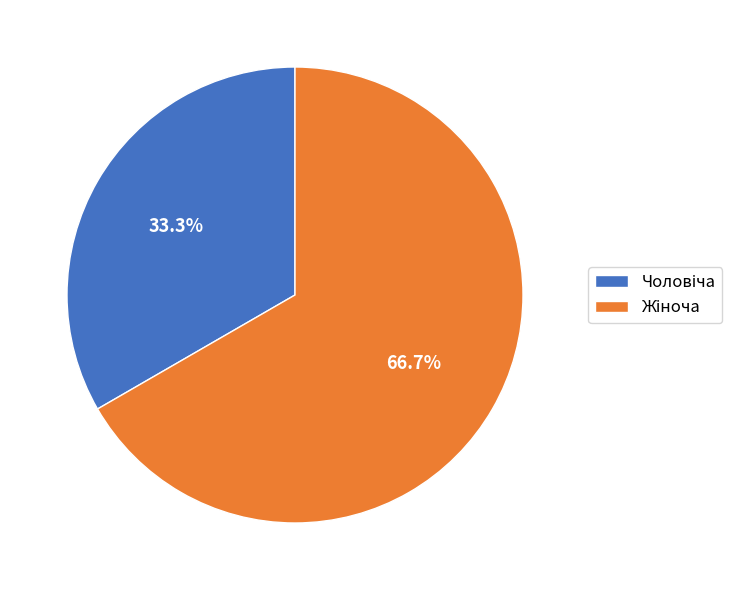

Does any single category account for the majority?

Yes